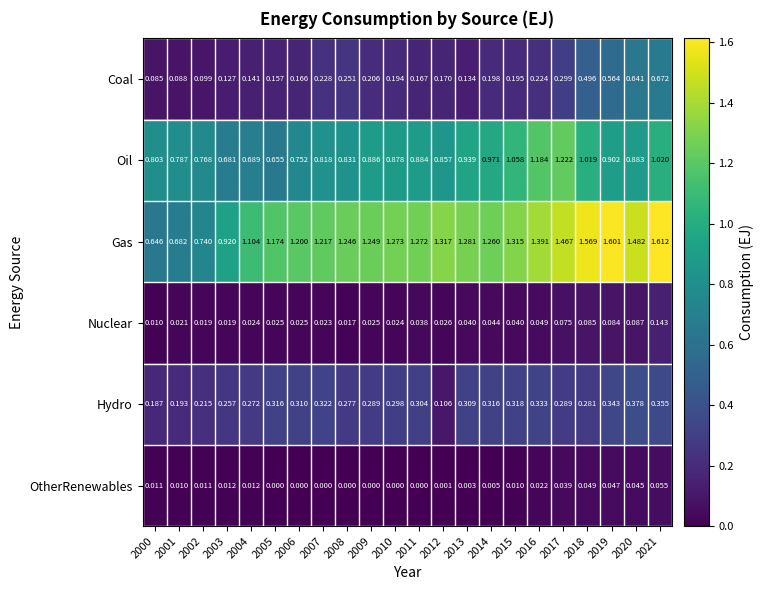

What is the total value across all series at 2001?

1.8